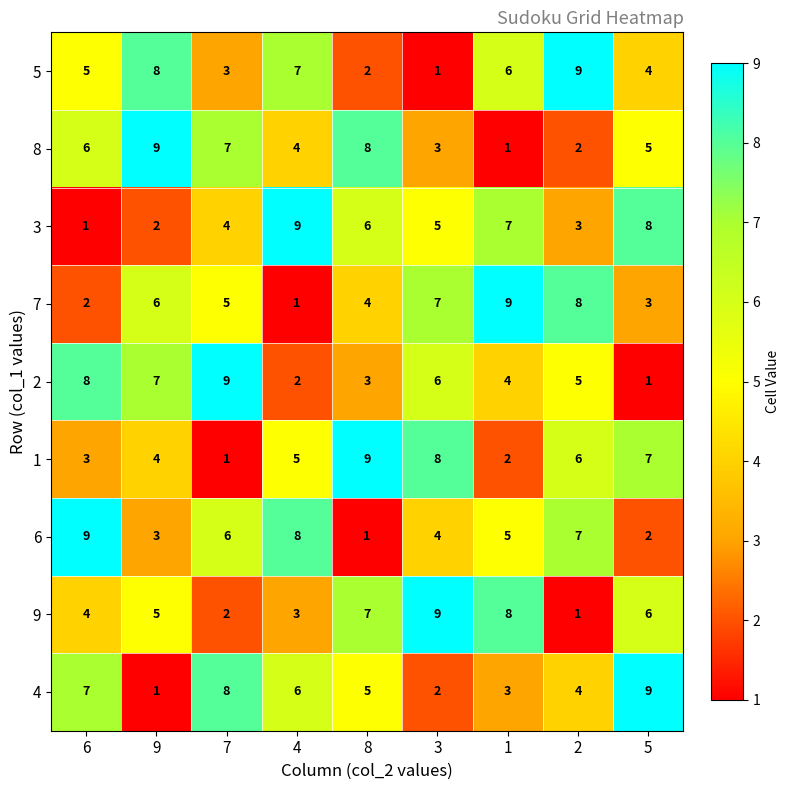

At how many categories does at least one series exceed 5?

9